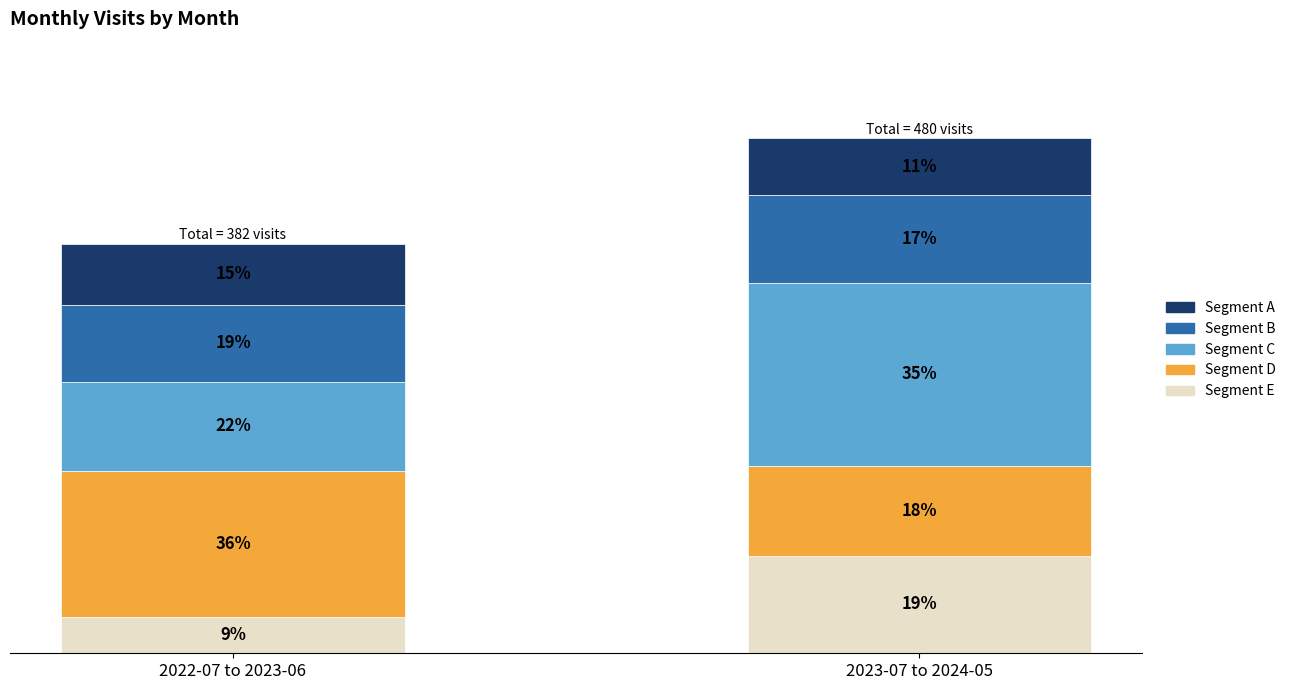

Does the chart contain any negative values?

No